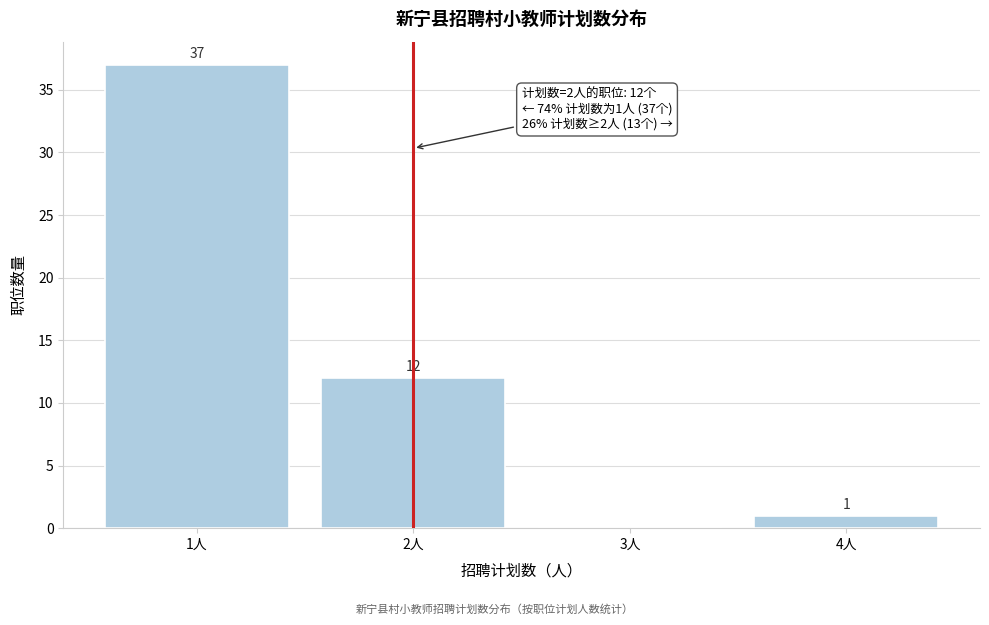

Reading right to left, what are all the values shown in this chart?

4人=1	3人=0	2人=12	1人=37